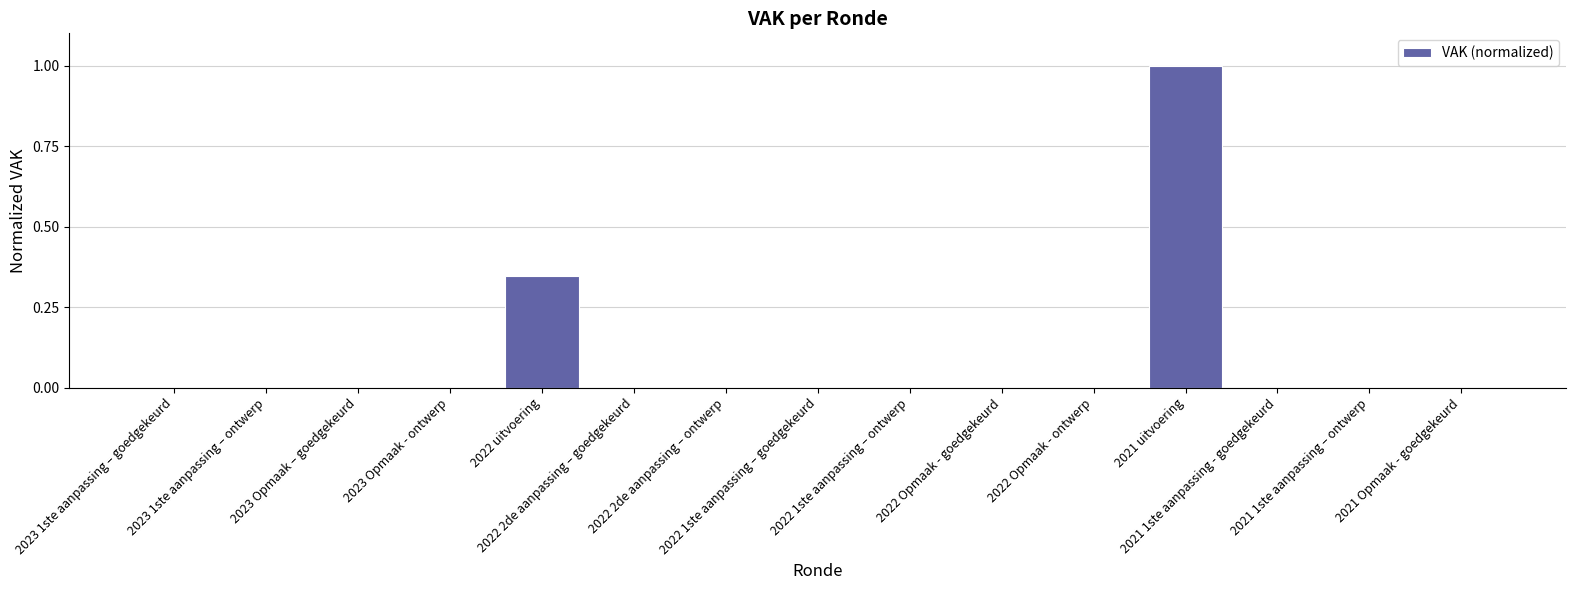

What is the greatest value displayed?

1.0